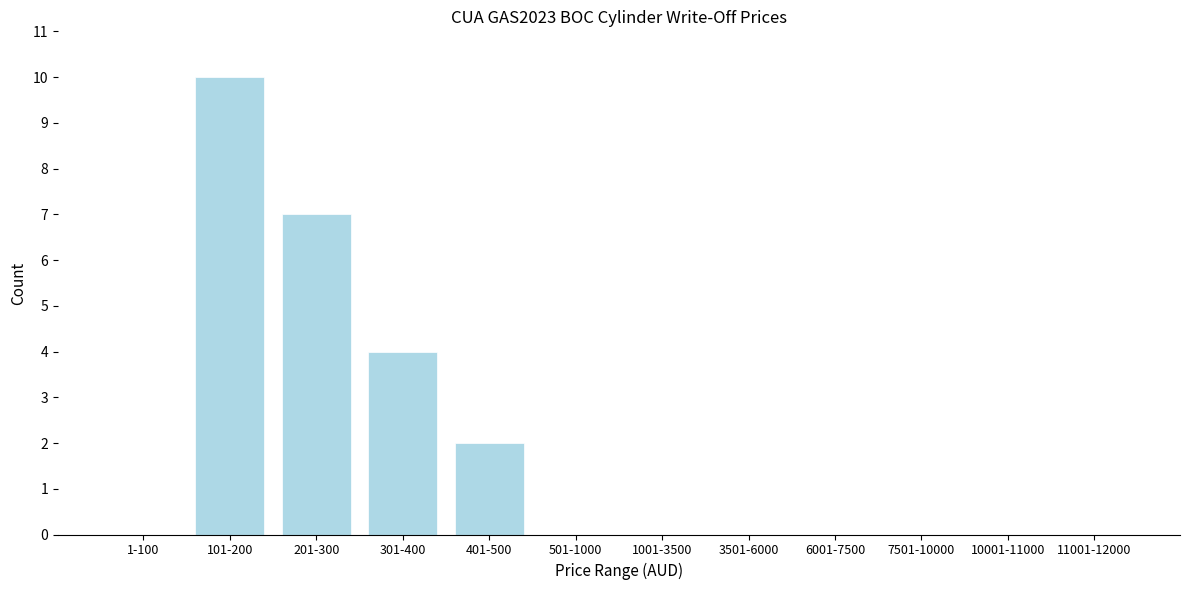

Reading left to right, list all the values displayed in this chart.

1-100=0	101-200=10	201-300=7	301-400=4	401-500=2	501-1000=0	1001-3500=0	3501-6000=0	6001-7500=0	7501-10000=0	10001-11000=0	11001-12000=0